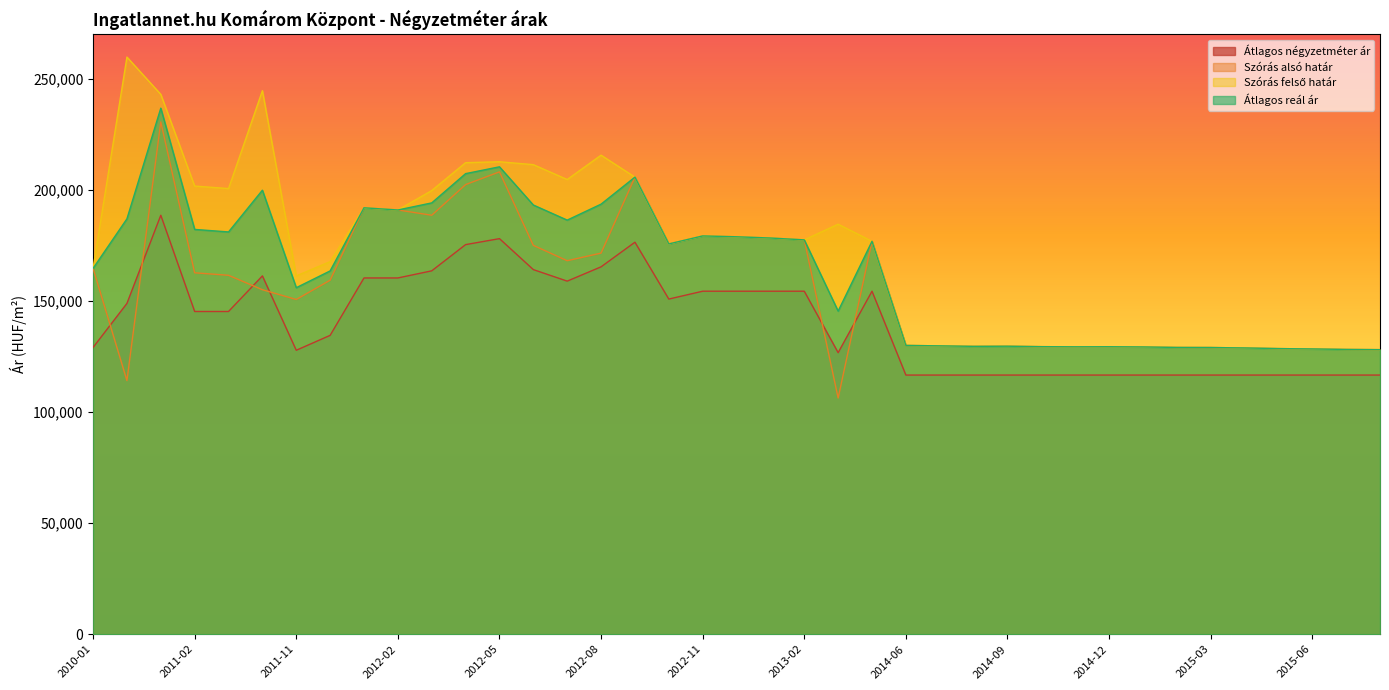

Reading left to right, extract all data points from this chart.

Átlagos négyzetméter ár: 2010-01=129079	2010-12=148918	2011-01=188596	2011-02=145285	2011-03=145285	2011-05=161305	2011-11=127826	2011-12=134539	2012-01=160377	2012-02=160377	2012-03=163584	2012-04=175385	2012-05=178078	2012-06=164133	2012-07=158949	2012-08=165385	2012-09=176470	2012-10=150877	2012-11=154411	2012-12=154411	2013-01=154411	2013-02=154411	2013-03=126750	2013-04=154411	2014-06=116666	2014-07=116666	2014-08=116666	2014-09=116666	2014-10=116666	2014-11=116666	2014-12=116666	2015-01=116666	2015-02=116666	2015-03=116666	2015-04=116666	2015-05=116666	2015-06=116666	2015-07=116666	2015-08=116666
Szórás alsó határ: 2010-01=164699	2010-12=114174	2011-01=230613	2011-02=162702	2011-03=161573	2011-05=155084	2011-11=150687	2011-12=159367	2012-01=191958	2012-02=190976	2012-03=188613	2012-04=202408	2012-05=208139	2012-06=175042	2012-07=168140	2012-08=171562	2012-09=205765	2012-10=175692	2012-11=179289	2012-12=178913	2013-01=178353	2013-02=177518	2013-03=106337	2013-04=176875	2014-06=130004	2014-07=129808	2014-08=129580	2014-09=129645	2014-10=129450	2014-11=129385	2014-12=129418	2015-01=129320	2015-02=129094	2015-03=129062	2015-04=128868	2015-05=128580	2015-06=128420	2015-07=128196	2015-08=128101
Szórás felső határ: 2010-01=164699	2010-12=259812	2011-01=243017	2011-02=201746	2011-03=200617	2011-05=244678	2011-11=161299	2011-12=167741	2012-01=191958	2012-02=190976	2012-03=199723	2012-04=212274	2012-05=212687	2012-06=211384	2012-07=204692	2012-08=215648	2012-09=205765	2012-10=175692	2012-11=179289	2012-12=178913	2013-01=178353	2013-02=177518	2013-03=184571	2013-04=176875	2014-06=130004	2014-07=129808	2014-08=129580	2014-09=129645	2014-10=129450	2014-11=129385	2014-12=129418	2015-01=129320	2015-02=129094	2015-03=129062	2015-04=128868	2015-05=128580	2015-06=128420	2015-07=128196	2015-08=128101
Átlagos reál ár: 2010-01=164699	2010-12=186993	2011-01=236815	2011-02=182224	2011-03=181095	2011-05=199881	2011-11=155993	2011-12=163554	2012-01=191958	2012-02=190976	2012-03=194168	2012-04=207341	2012-05=210413	2012-06=193213	2012-07=186416	2012-08=193605	2012-09=205765	2012-10=175692	2012-11=179289	2012-12=178913	2013-01=178353	2013-02=177518	2013-03=145454	2013-04=176875	2014-06=130004	2014-07=129808	2014-08=129580	2014-09=129645	2014-10=129450	2014-11=129385	2014-12=129418	2015-01=129320	2015-02=129094	2015-03=129062	2015-04=128868	2015-05=128580	2015-06=128420	2015-07=128196	2015-08=128101